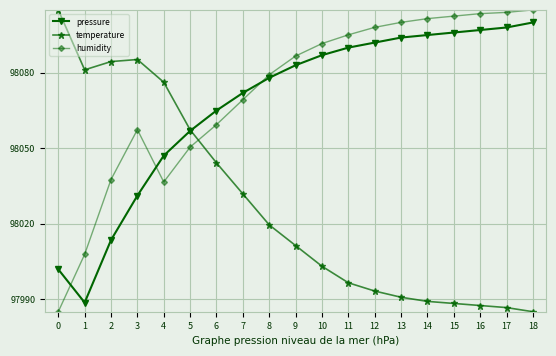

Read the temperature value at 2.

98084.5